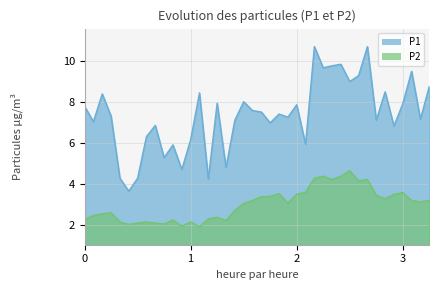

Where is P2 nearest to the value 3?

01:43